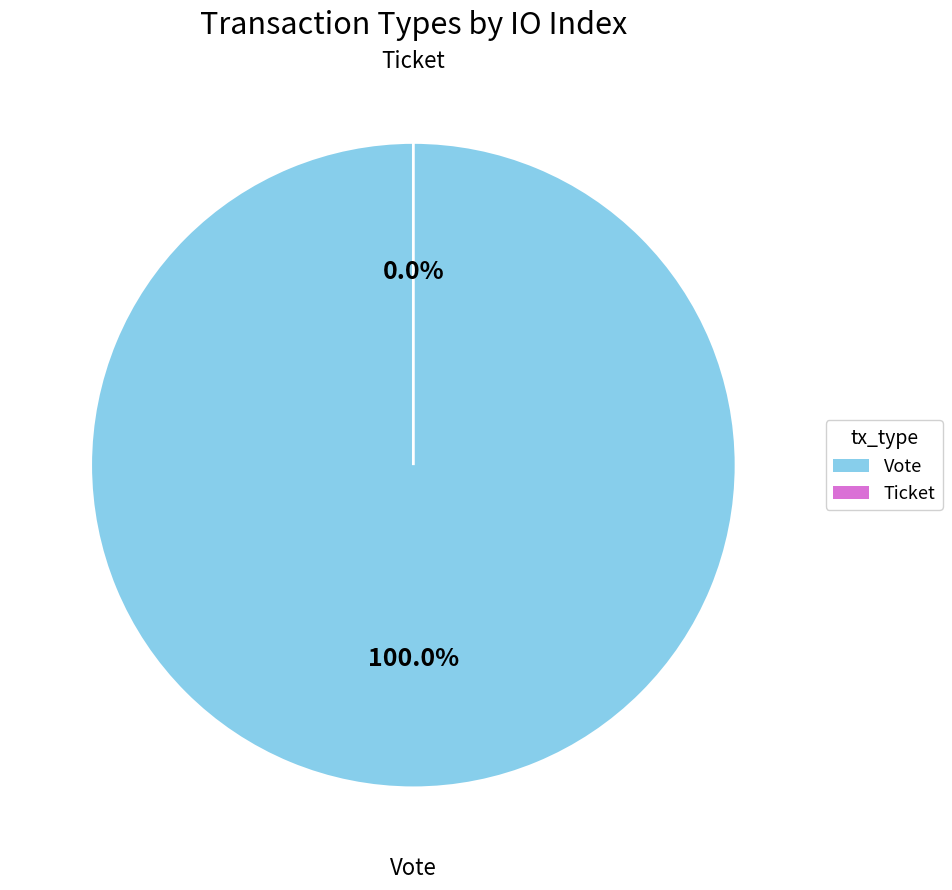

Is it true that Vote is 100% of the pie?

True